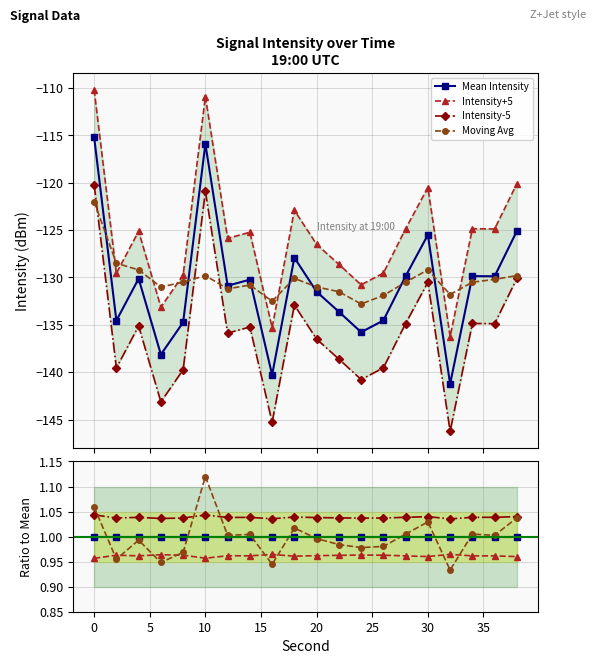

Which series has the largest total across all categories?

Intensity-5